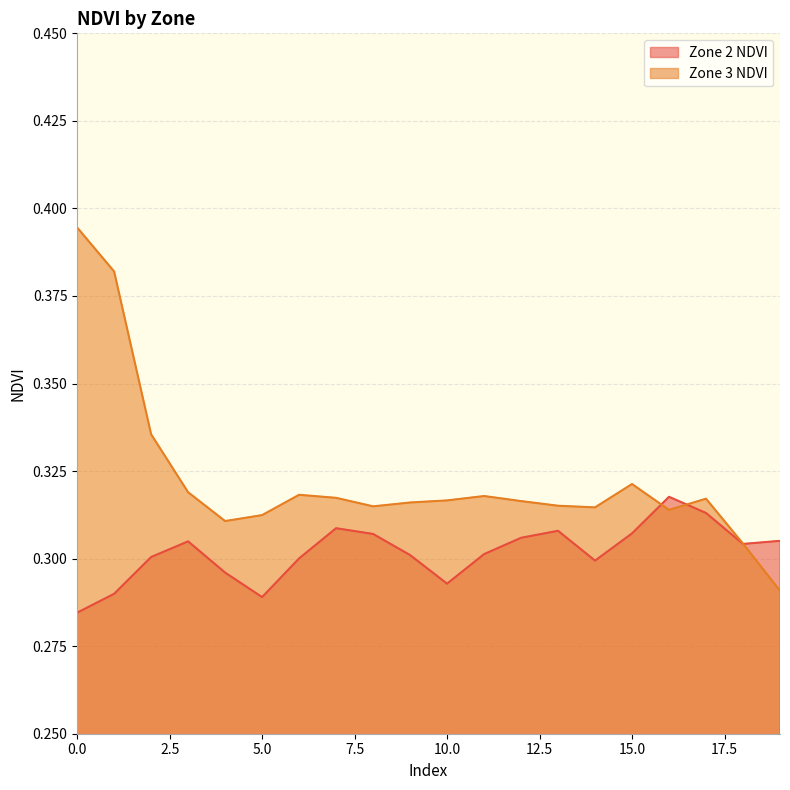

Which series ends up on top after the final intersection of Zone 3 NDVI and Zone 2 NDVI?

Zone 2 NDVI